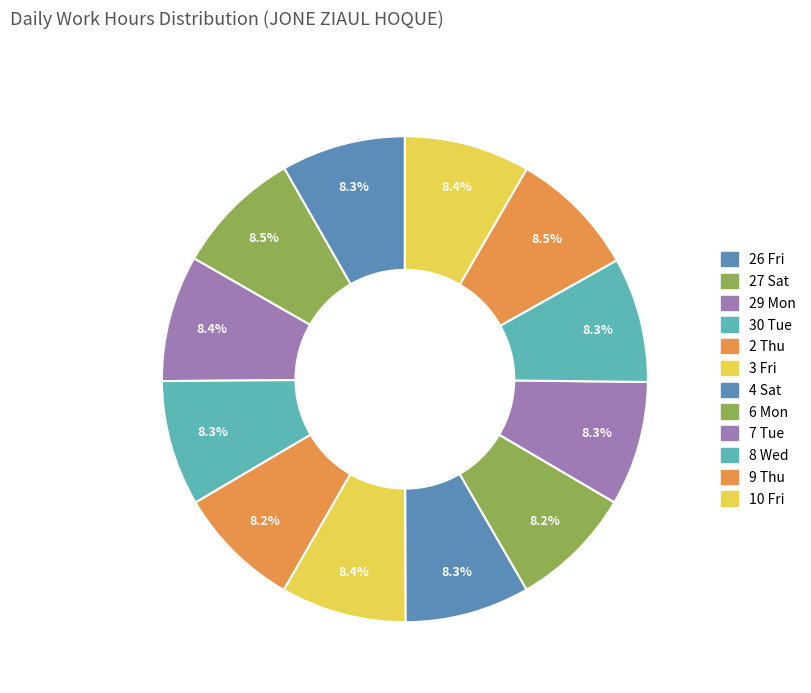

Count the number of slices in the pie.

12